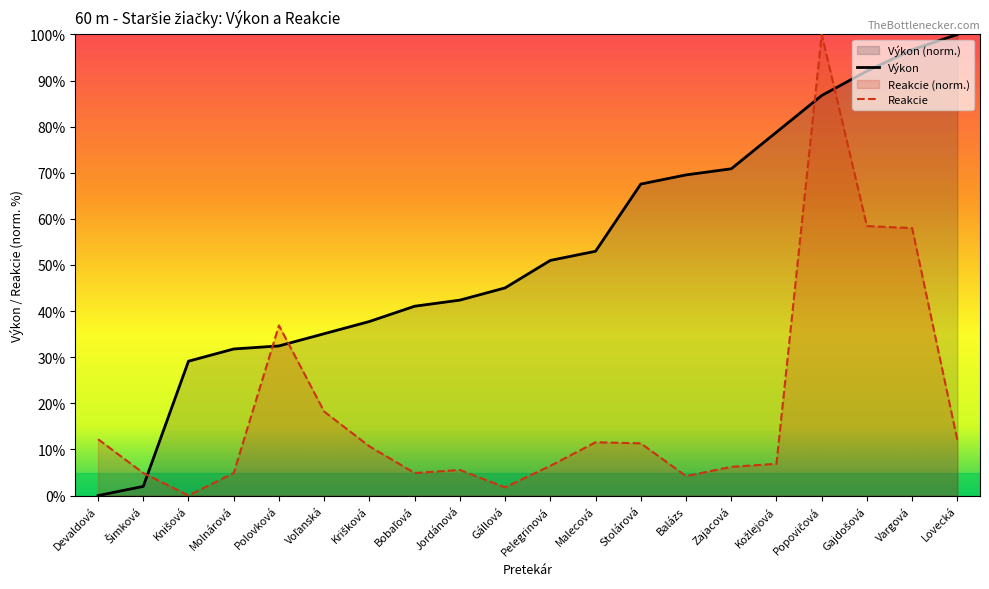

What position from the left is Molnárová?

4